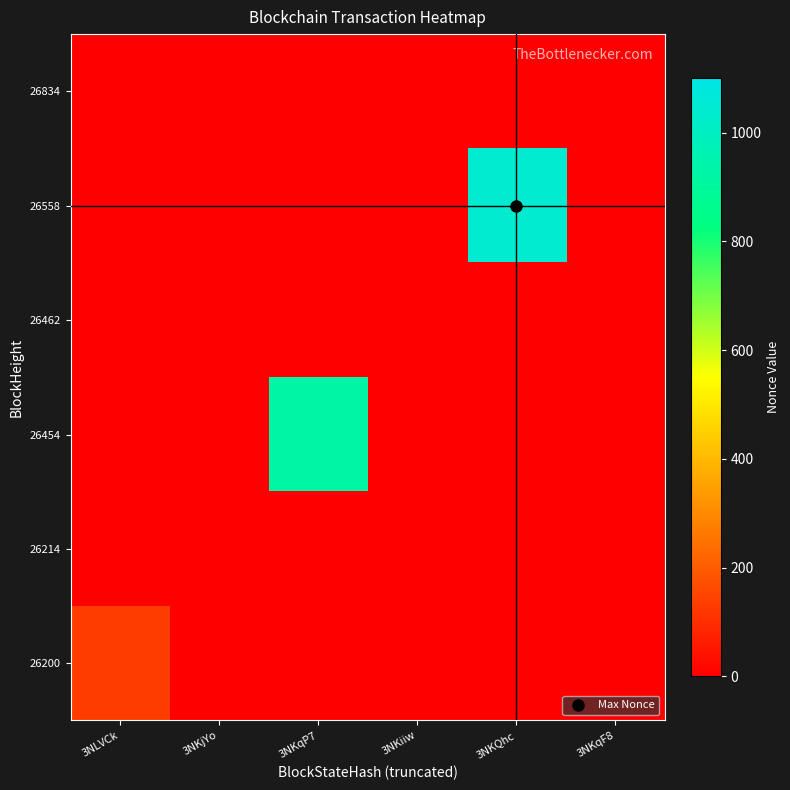

How many values in the 26834 series exceed 0?

1